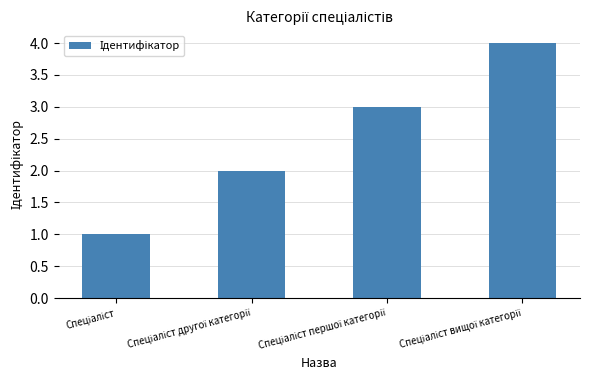

What is the difference between the maximum and minimum values?

3